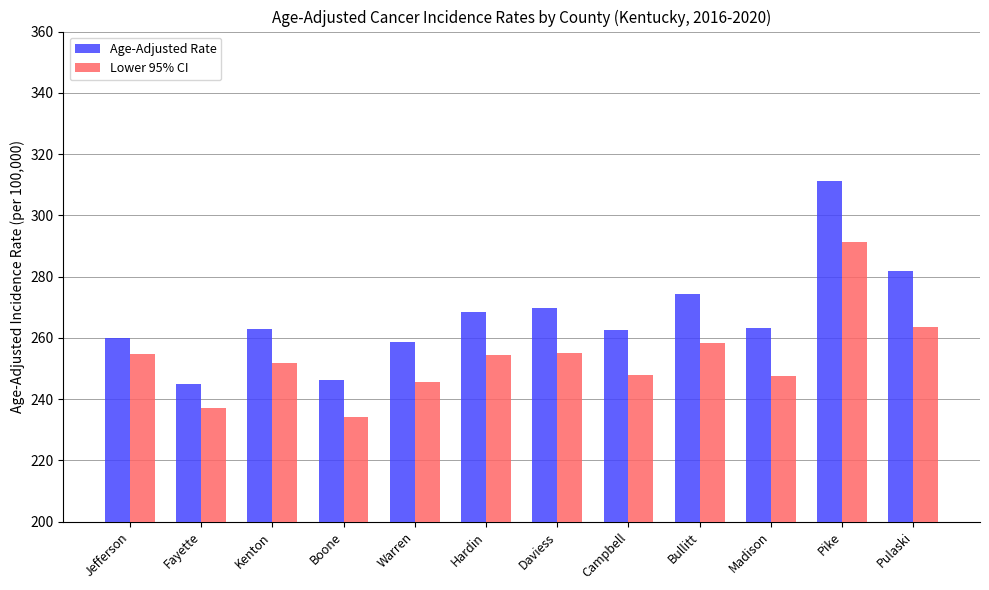

List the series in order of their peak value, lowest first.

Lower 95% CI, Age-Adjusted Rate